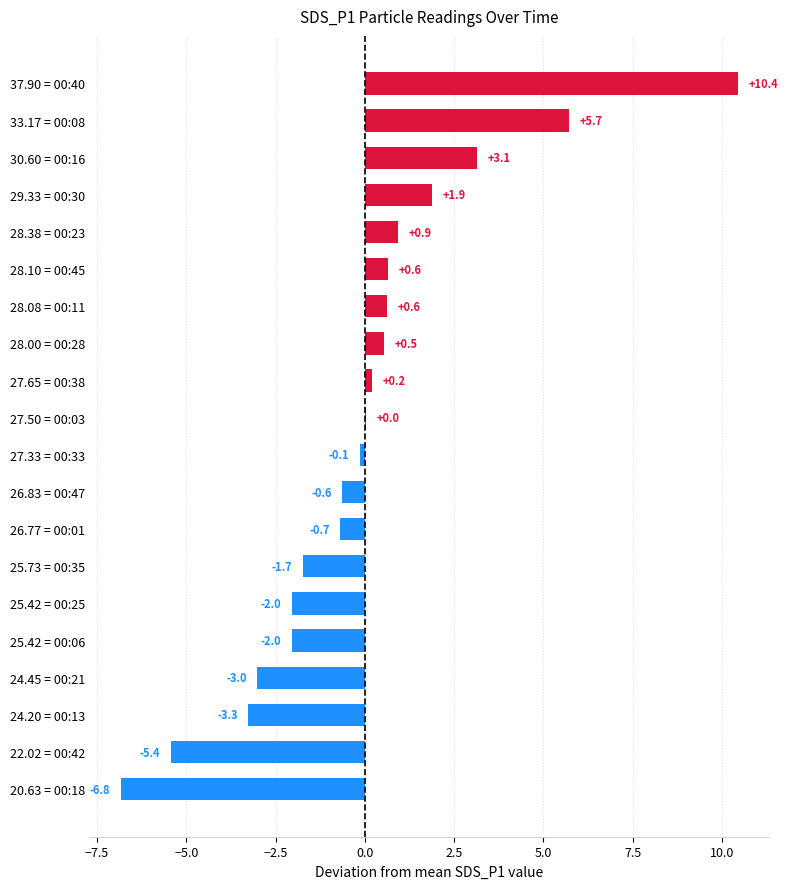

What is the greatest value displayed?

10.4